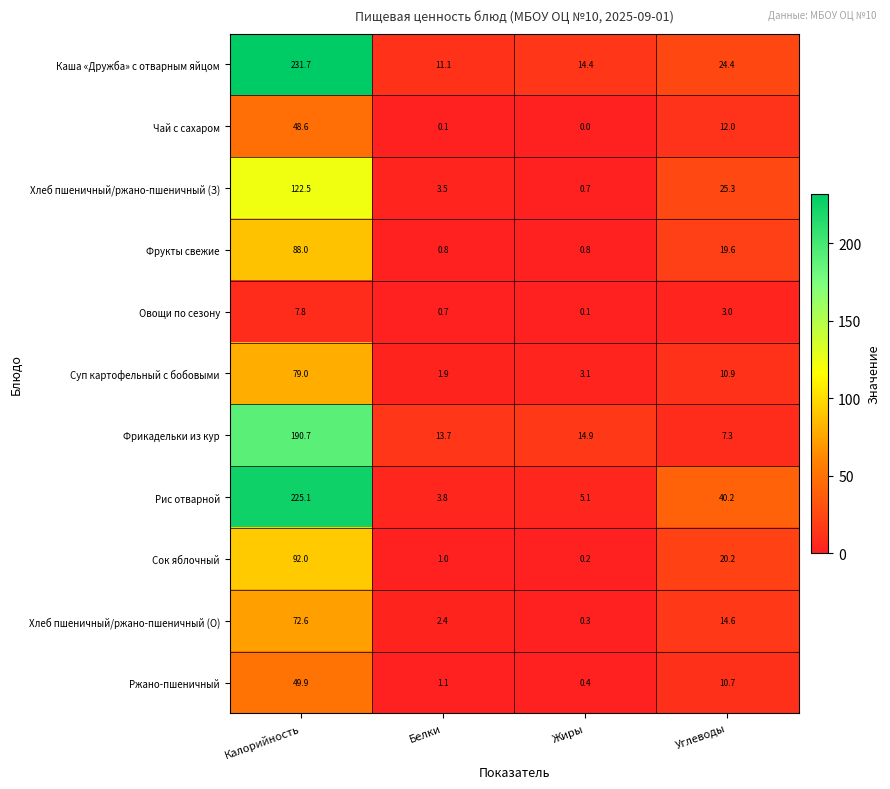

Count the number of data series in this chart.

11